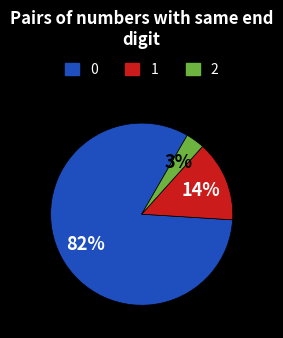

To the nearest percent, what is the average slice percentage?

33%